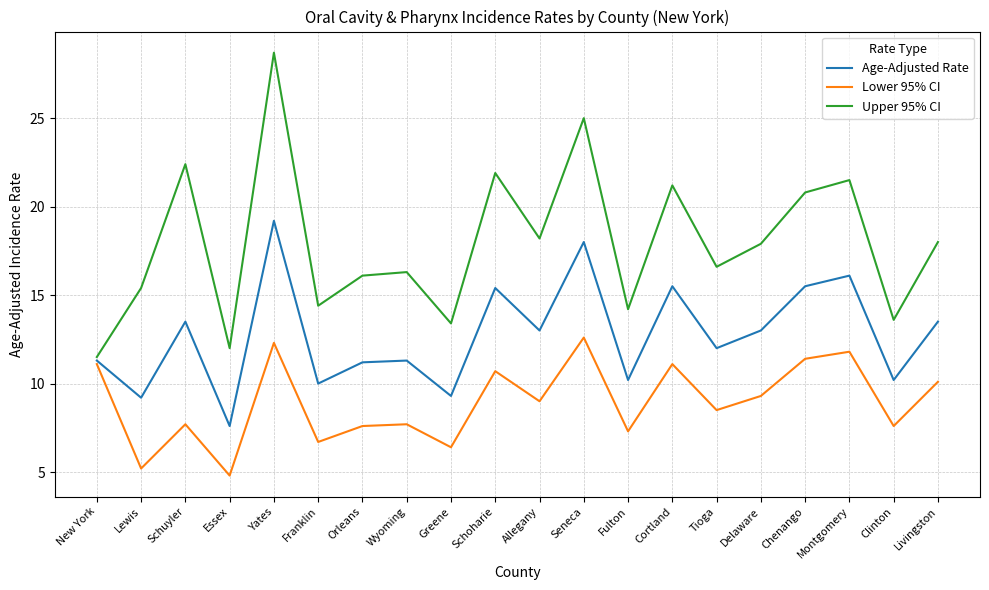

How many lines are shown in the chart?

3